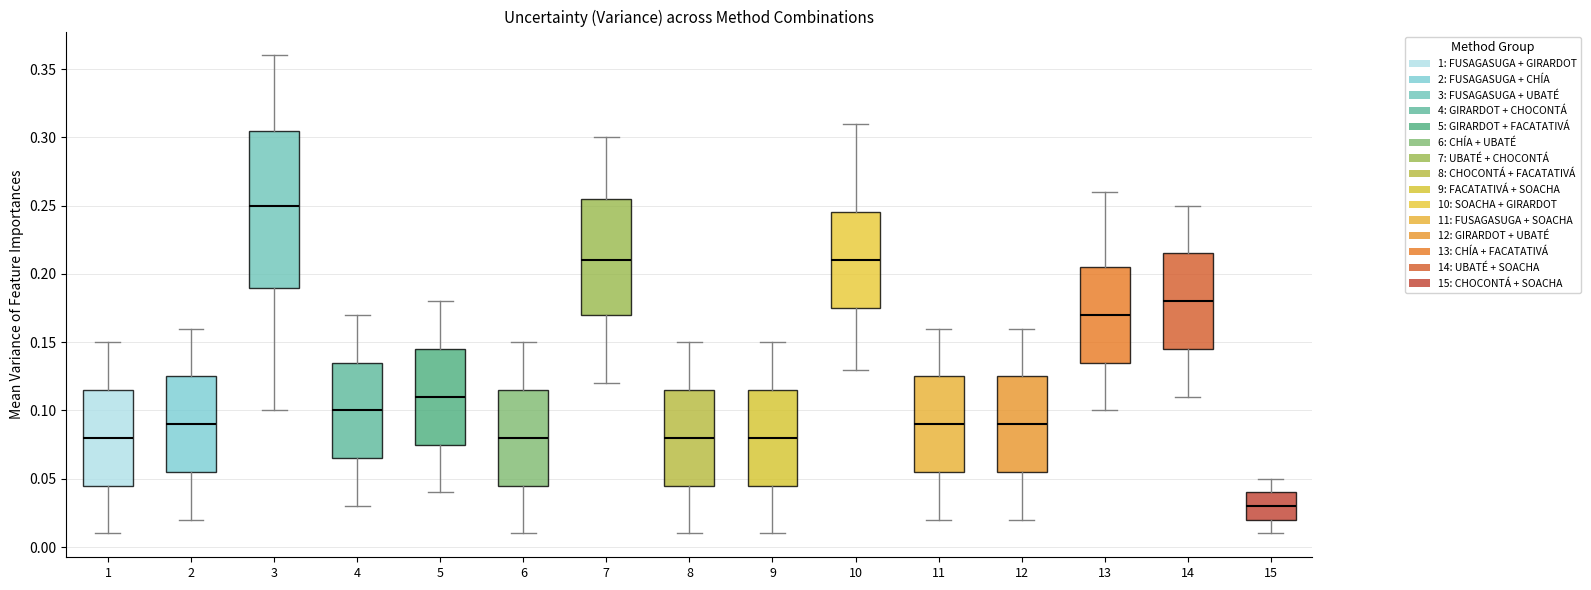

Reading left to right, transcribe this box plot: for each box, give where its median line is, the range the box spans, and where its two whiskers end, as read against the y-axis. The values are not printed on the chart, so give them approximately, as read against the axis.

1: median 0.080, box 0.045 to 0.115, whiskers 0.010 to 0.150
2: median 0.090, box 0.055 to 0.125, whiskers 0.020 to 0.160
3: median 0.250, box 0.190 to 0.305, whiskers 0.100 to 0.360
4: median 0.100, box 0.065 to 0.135, whiskers 0.030 to 0.170
5: median 0.110, box 0.075 to 0.145, whiskers 0.040 to 0.180
6: median 0.080, box 0.045 to 0.115, whiskers 0.010 to 0.150
7: median 0.210, box 0.170 to 0.255, whiskers 0.120 to 0.300
8: median 0.080, box 0.045 to 0.115, whiskers 0.010 to 0.150
9: median 0.080, box 0.045 to 0.115, whiskers 0.010 to 0.150
10: median 0.210, box 0.175 to 0.245, whiskers 0.130 to 0.310
11: median 0.090, box 0.055 to 0.125, whiskers 0.020 to 0.160
12: median 0.090, box 0.055 to 0.125, whiskers 0.020 to 0.160
13: median 0.170, box 0.135 to 0.205, whiskers 0.100 to 0.260
14: median 0.180, box 0.145 to 0.215, whiskers 0.110 to 0.250
15: median 0.030, box 0.020 to 0.040, whiskers 0.010 to 0.050